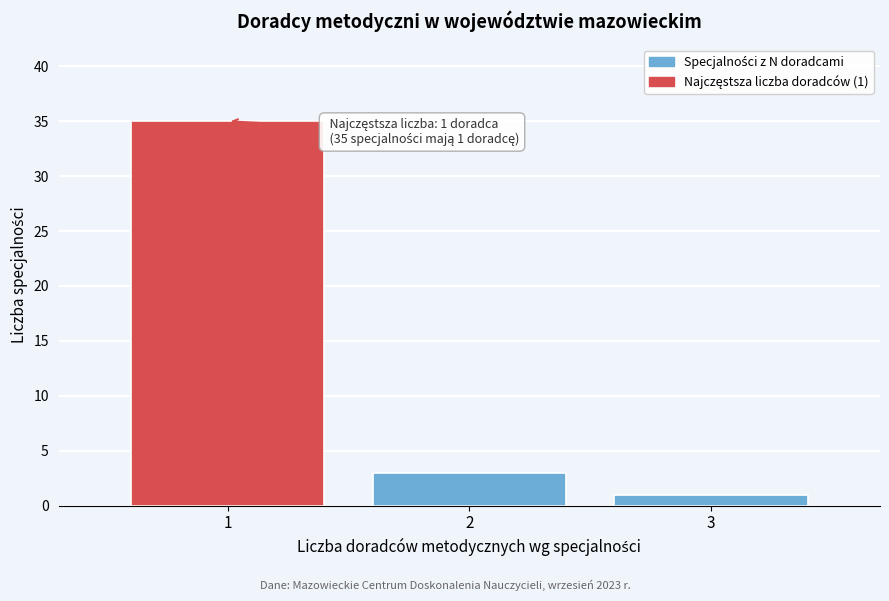

Reading left to right, transcribe all the data shown in this chart.

35	3	1